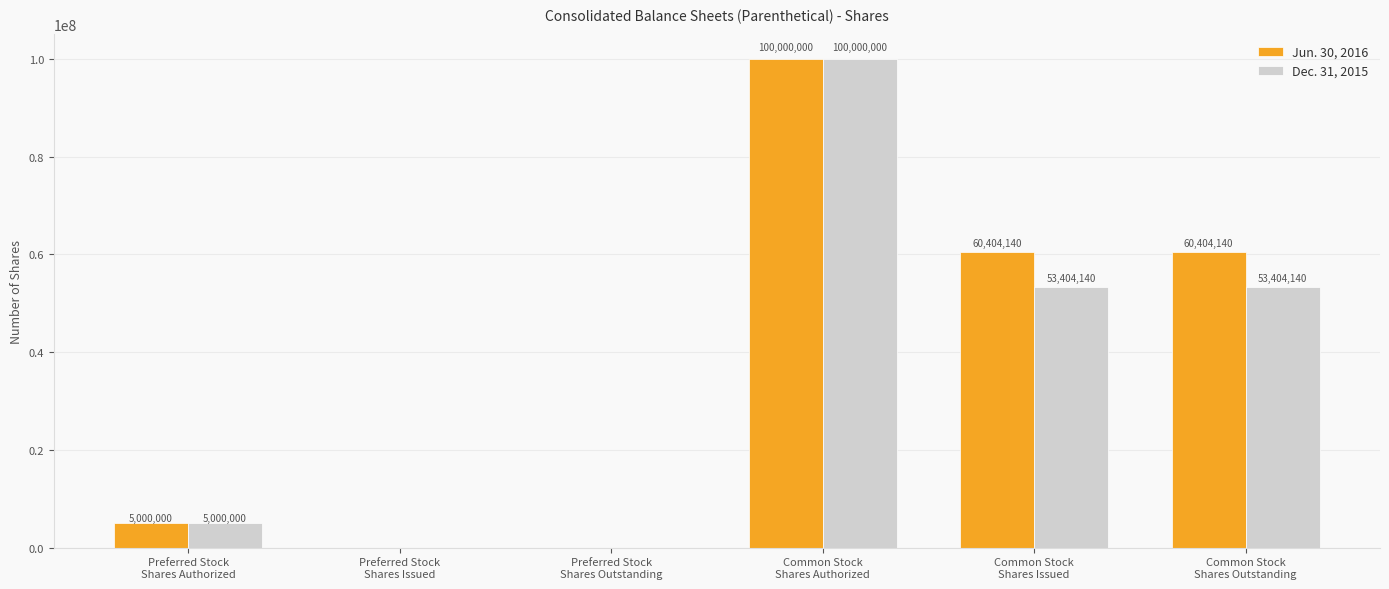

How many data points does each series have?

6